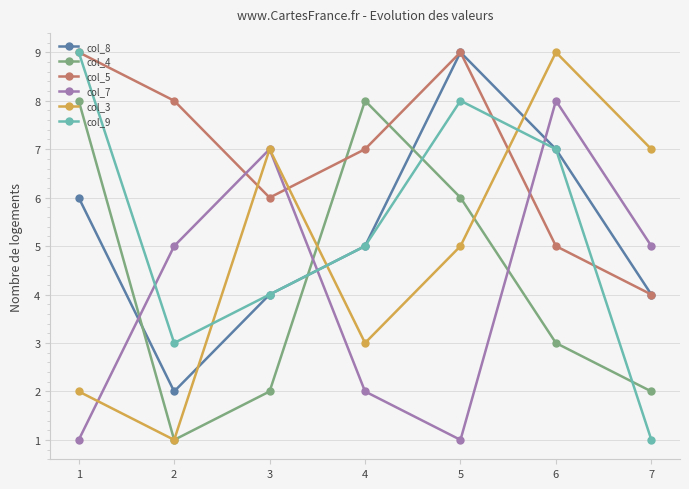

What is the sum of all col_5 values?

48